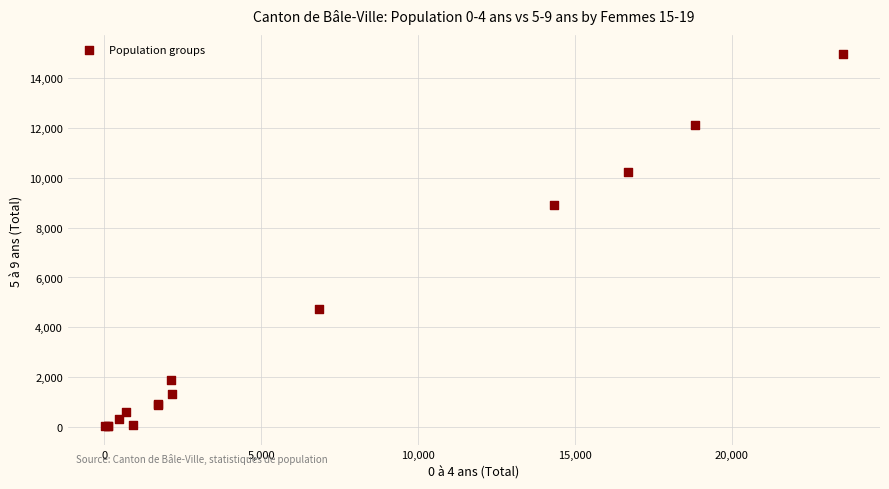

What Y value in the scatter plot is closest to 7503?

8896